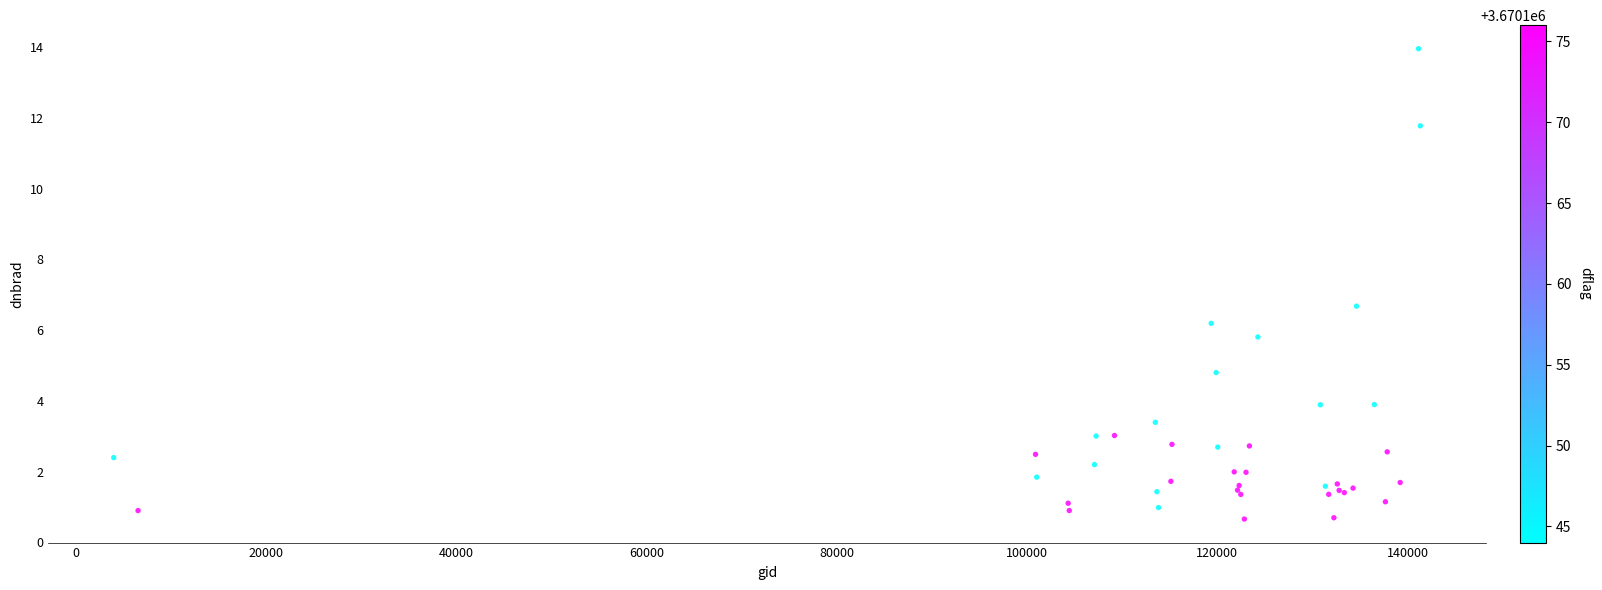

What Y value in the scatter plot is closest to 7?

6.7